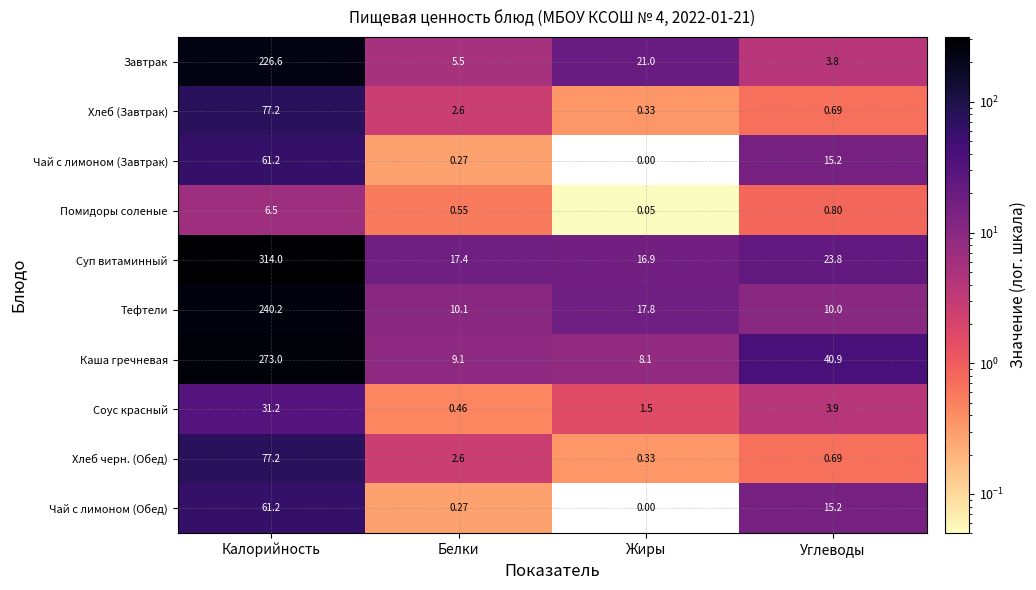

Where is Чай с лимоном (Завтрак) nearest to the value 30?

Углеводы